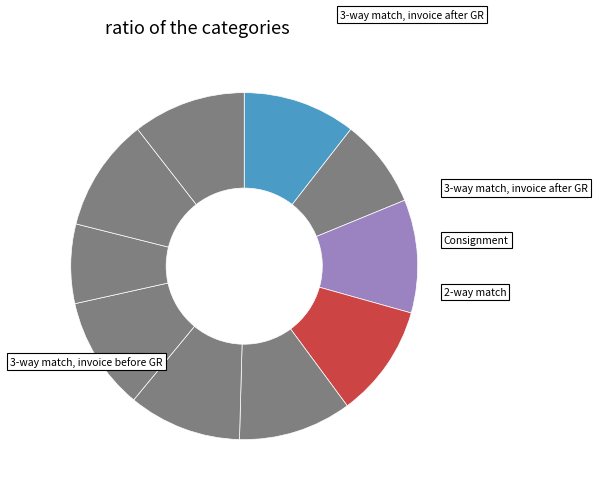

Count the number of slices in the pie.

10